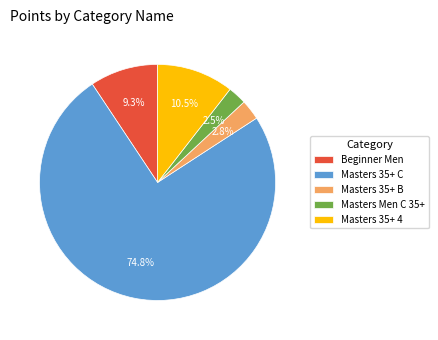

Is the sum of Masters 35+ B and Masters 35+ C greater than half?

Yes